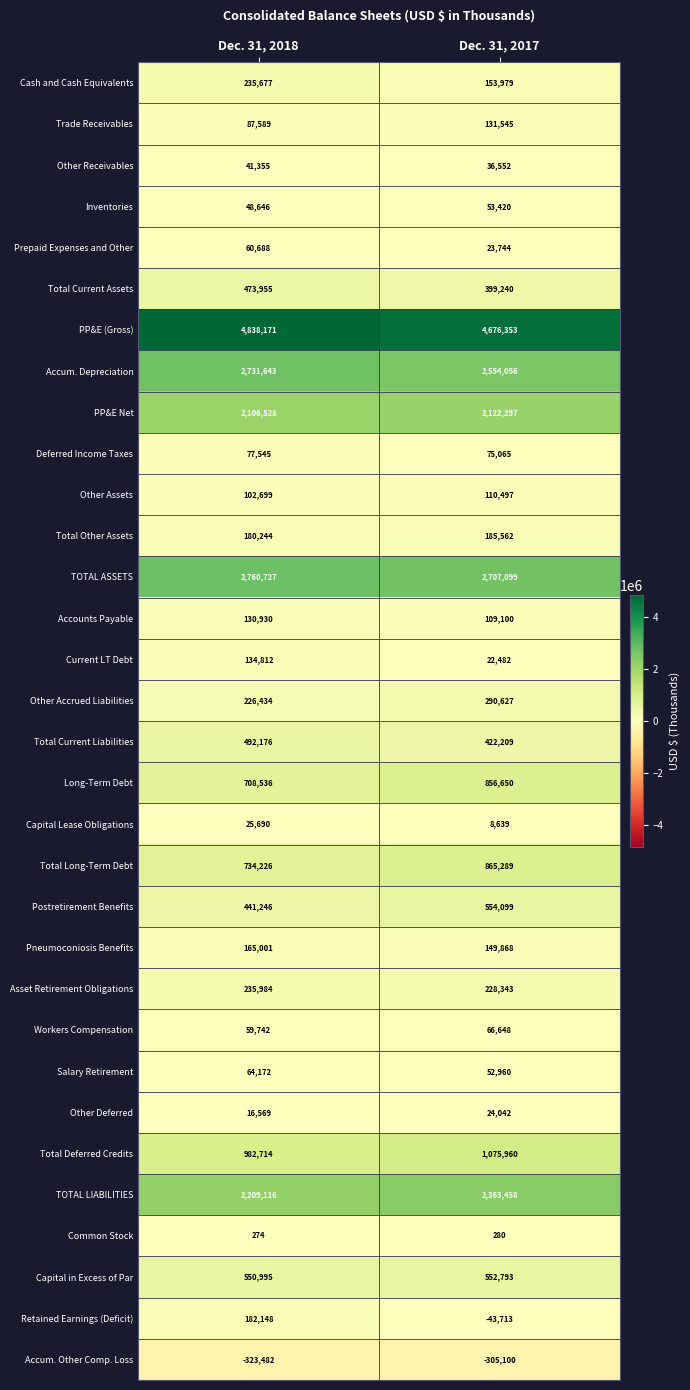

How many distinct data groups are displayed?

32